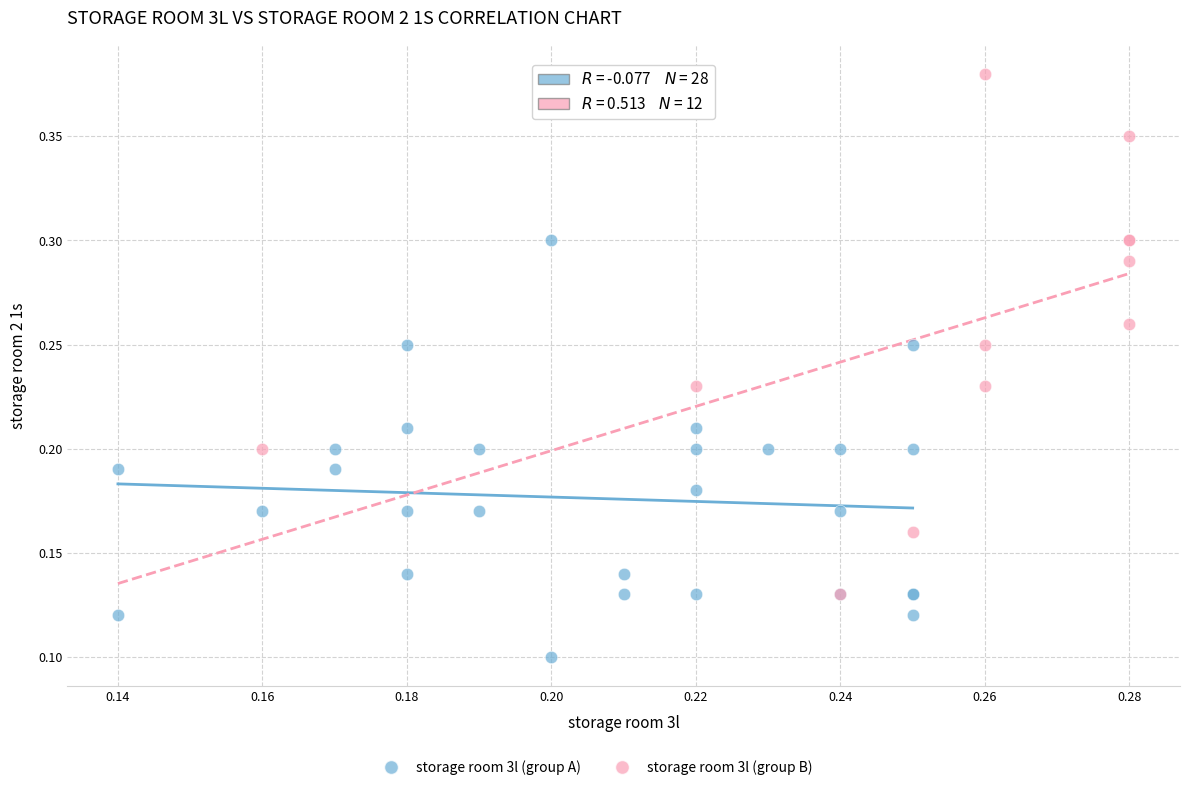

Which series has the largest Y range (max minus min)?

storage room 3l (group B)